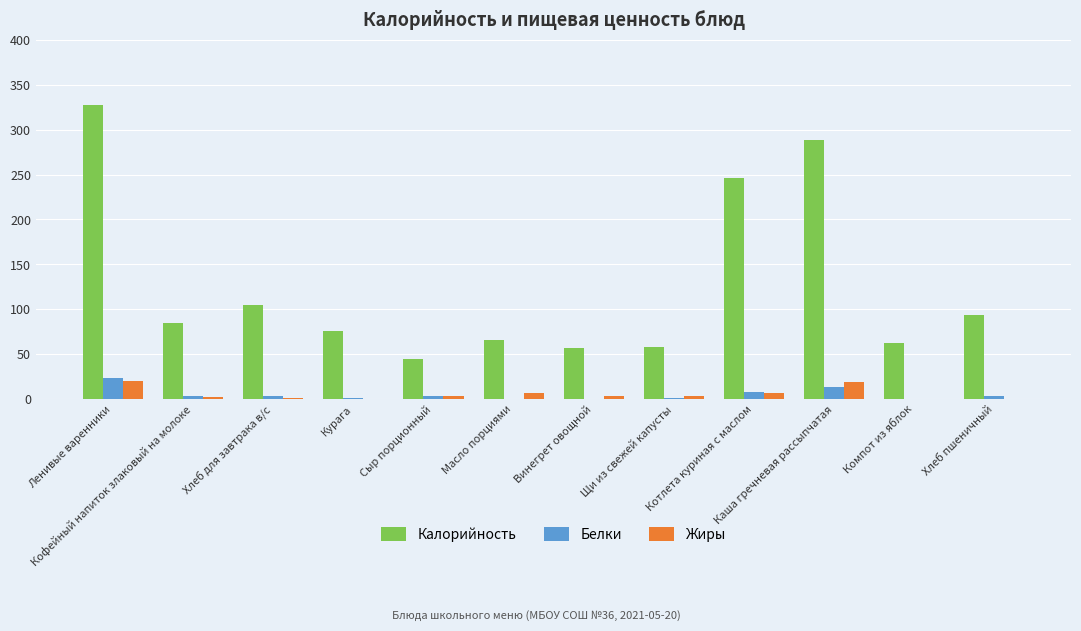

Are the bars grouped side by side (vs. stacked)?

Yes